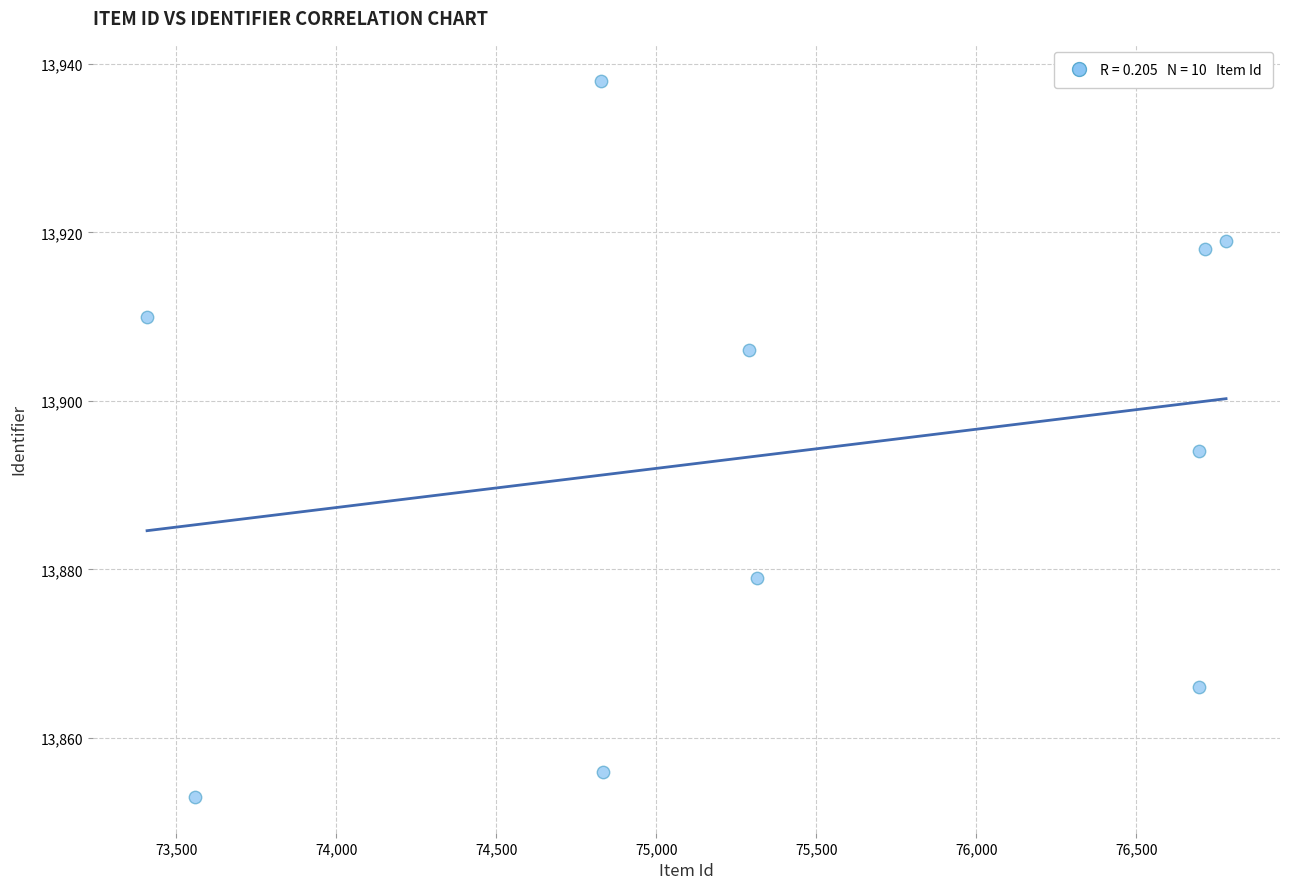

What is the range of Y values (max minus min)?

85